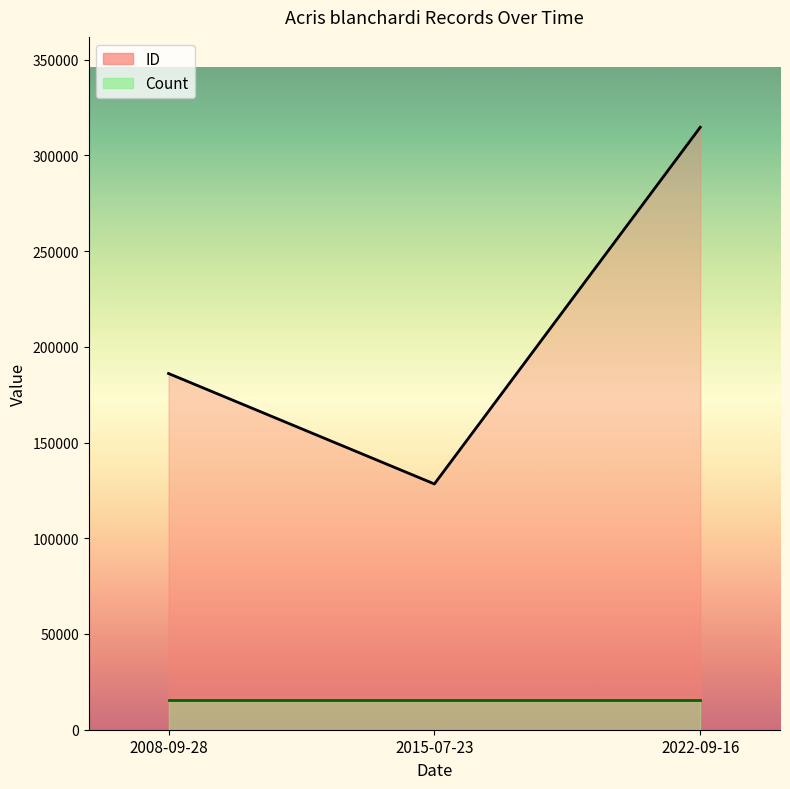

Which has a higher value, 2008-09-28 or 2015-07-23?

2008-09-28